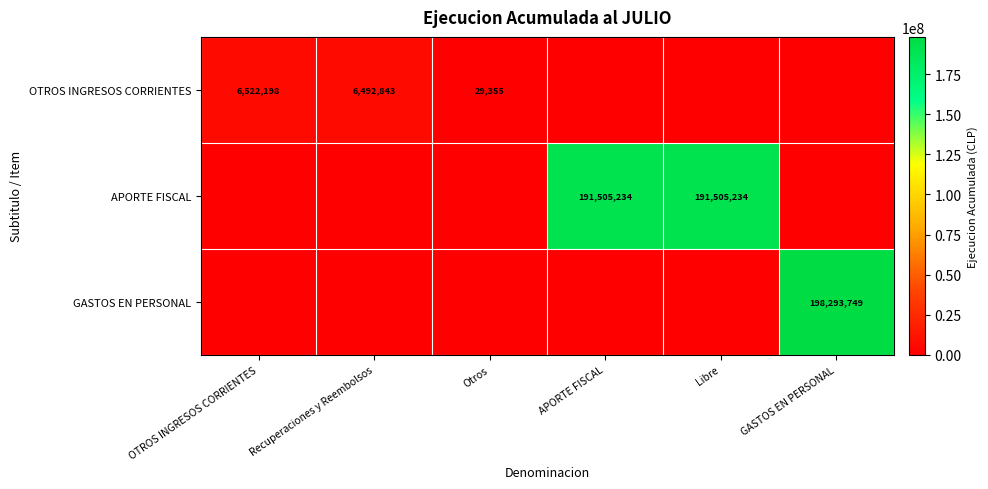

Is it true that APORTE FISCAL equals 307022628 at APORTE FISCAL?

False